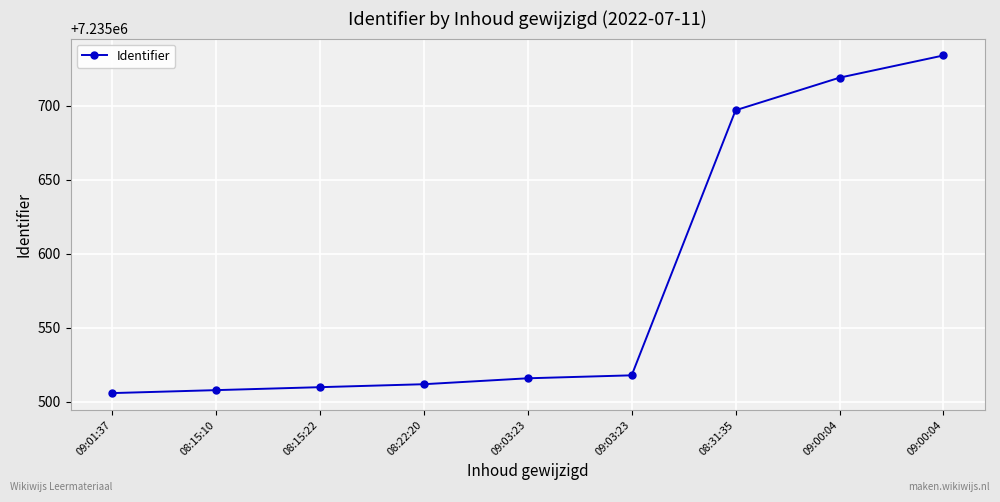

Approximately how many times larger is the value at 09:00:04 compared to 09:03:23?

1.0